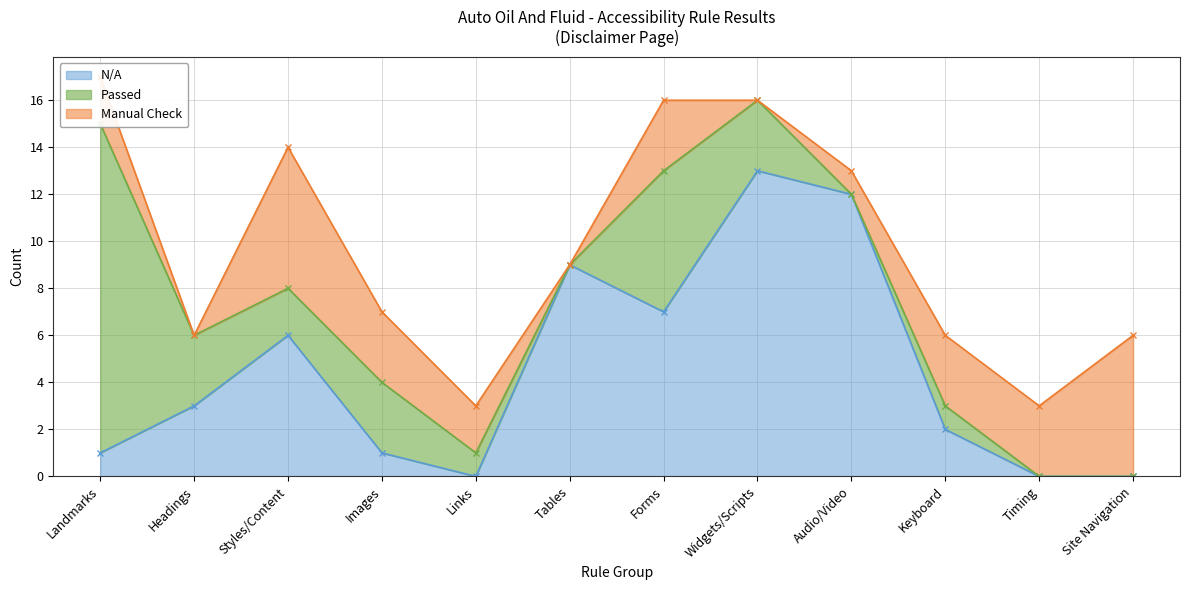

Does the chart display data point markers on the line(s)?

Yes